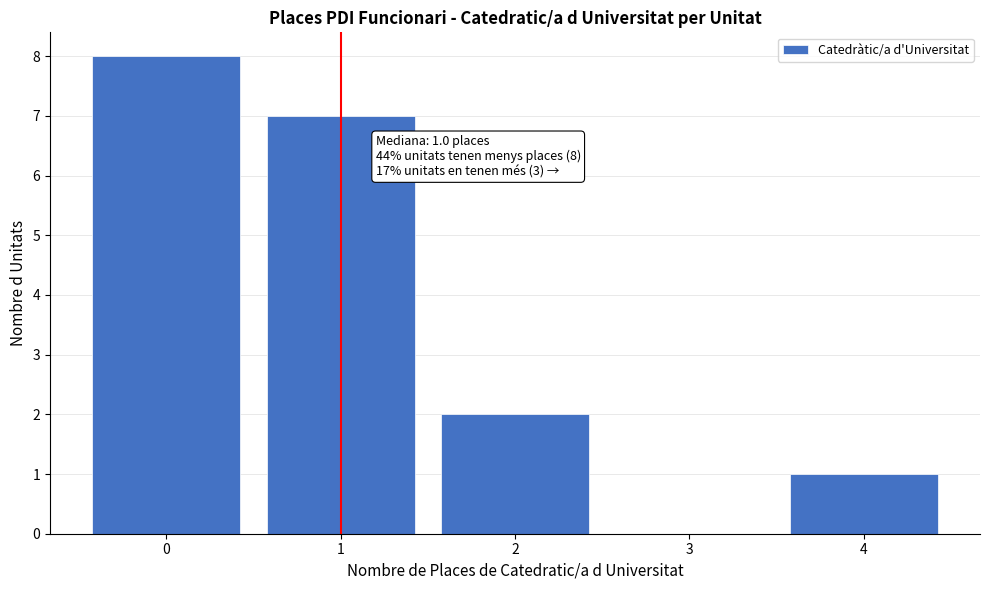

Reading left to right, what are all the values shown in this chart?

0=8	1=7	2=2	3=0	4=1